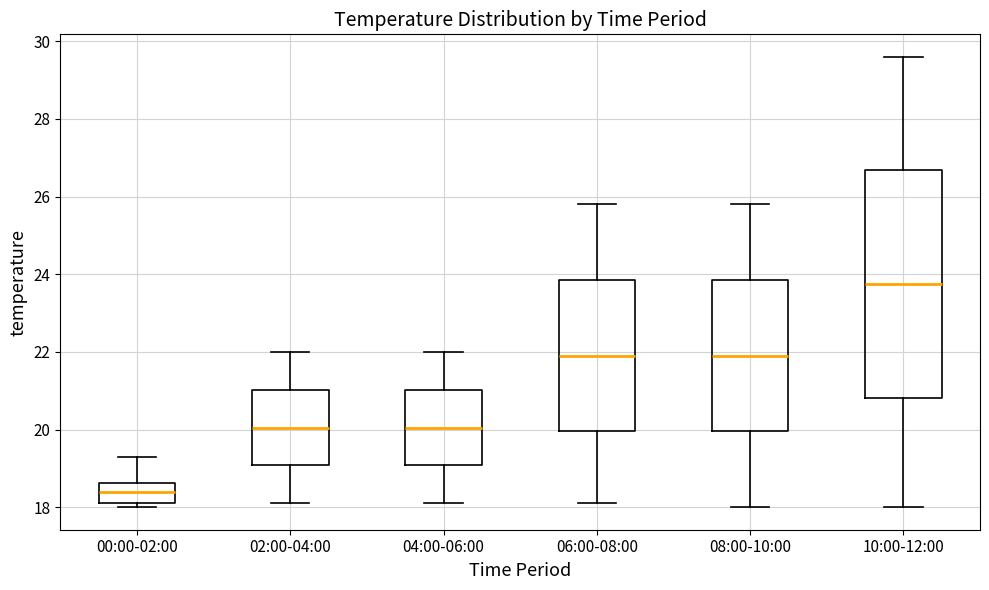

Where is the upper edge of the box for 06:00-08:00 on the y-axis? The values are not printed on the chart, so give them approximately, as read against the axis.

23.8